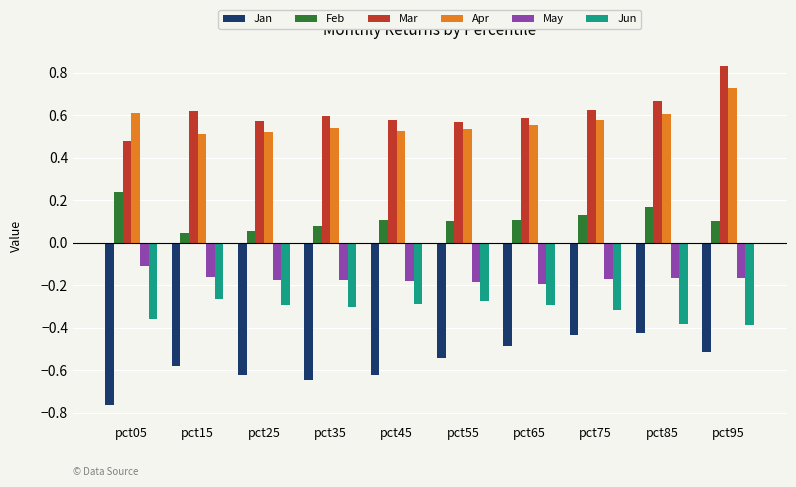

Which label corresponds to the smallest value in the chart?

pct05